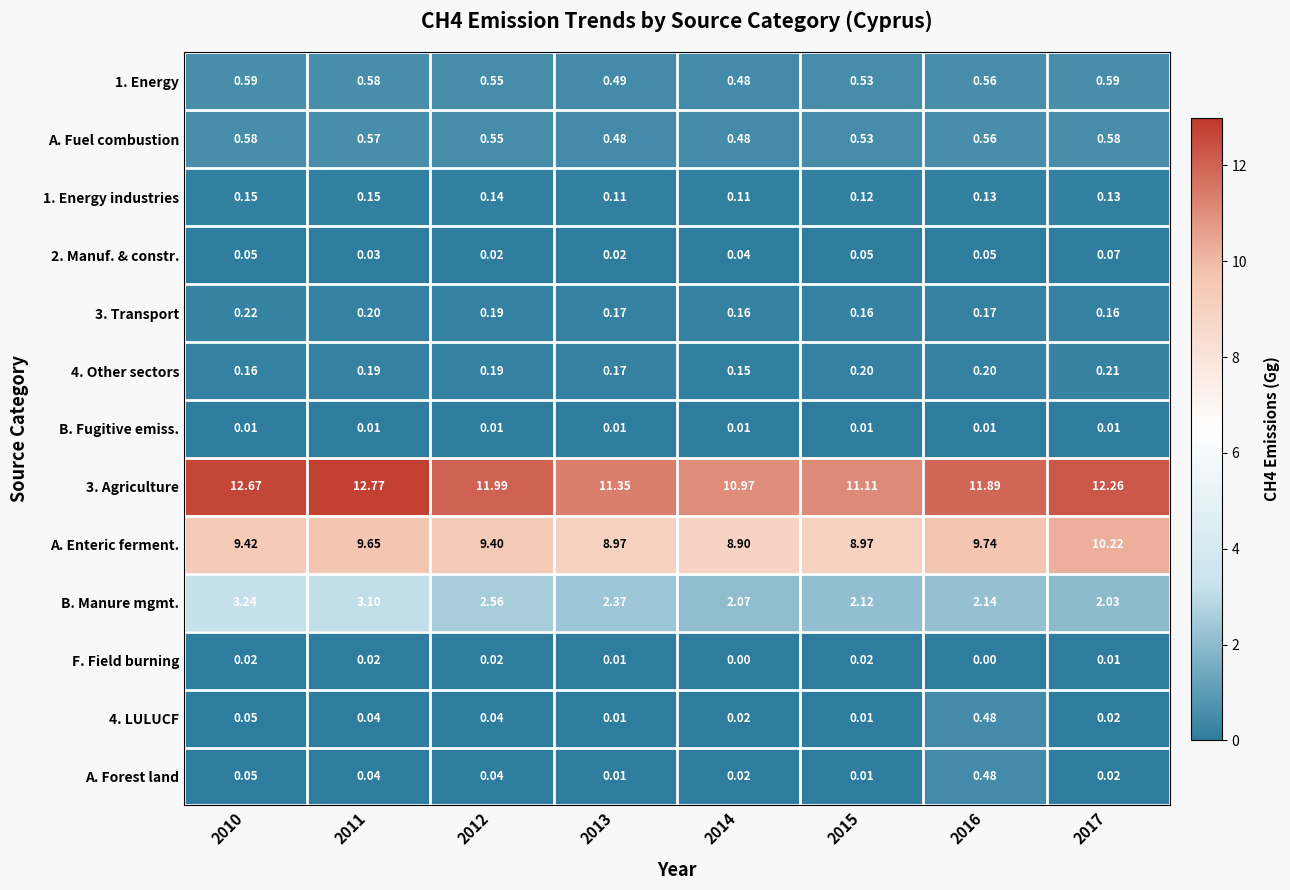

Is the value of 1. Energy industries at 2012 greater than the value of 1. Energy at 2013?

No